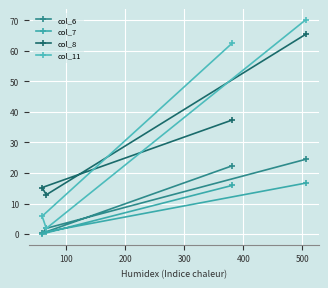

True or false: col_6 and col_7 intersect in this chart.

False